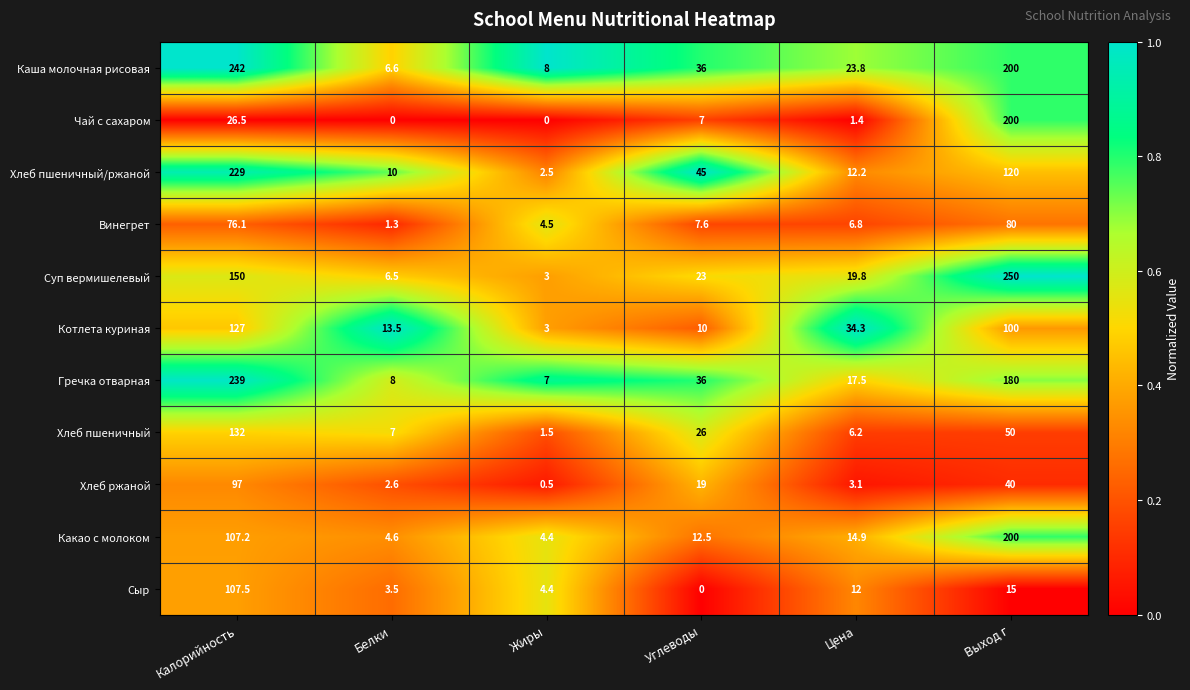

What is the difference between the maximum and minimum values in the Сыр series?

107.5